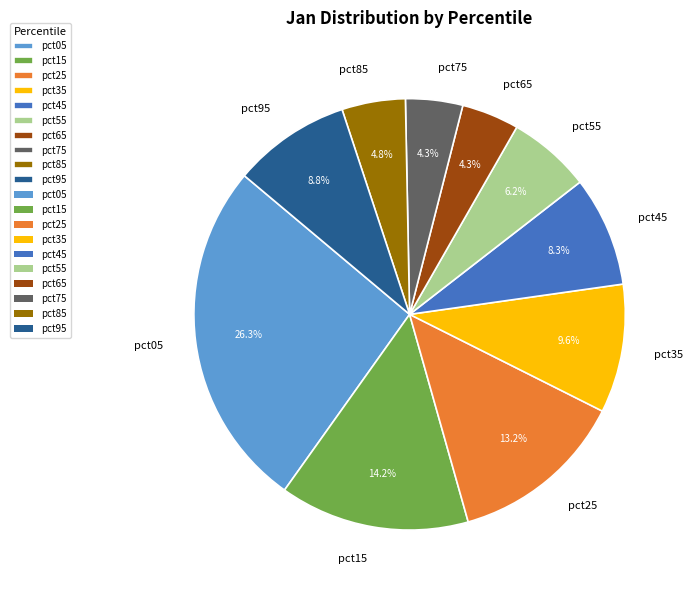

What is the largest slice in the pie chart?

pct05